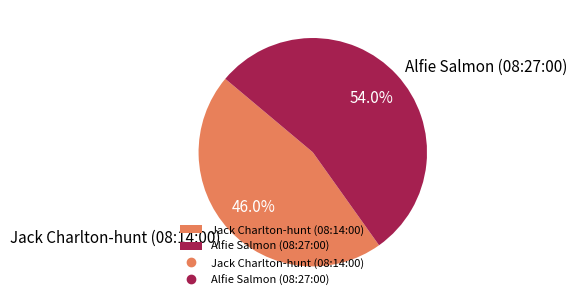

Count the number of slices in the pie.

2